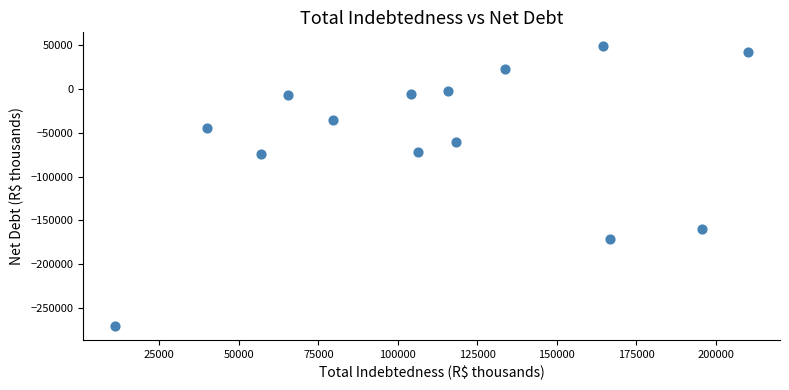

What is the range of Y values (max minus min)?

319000